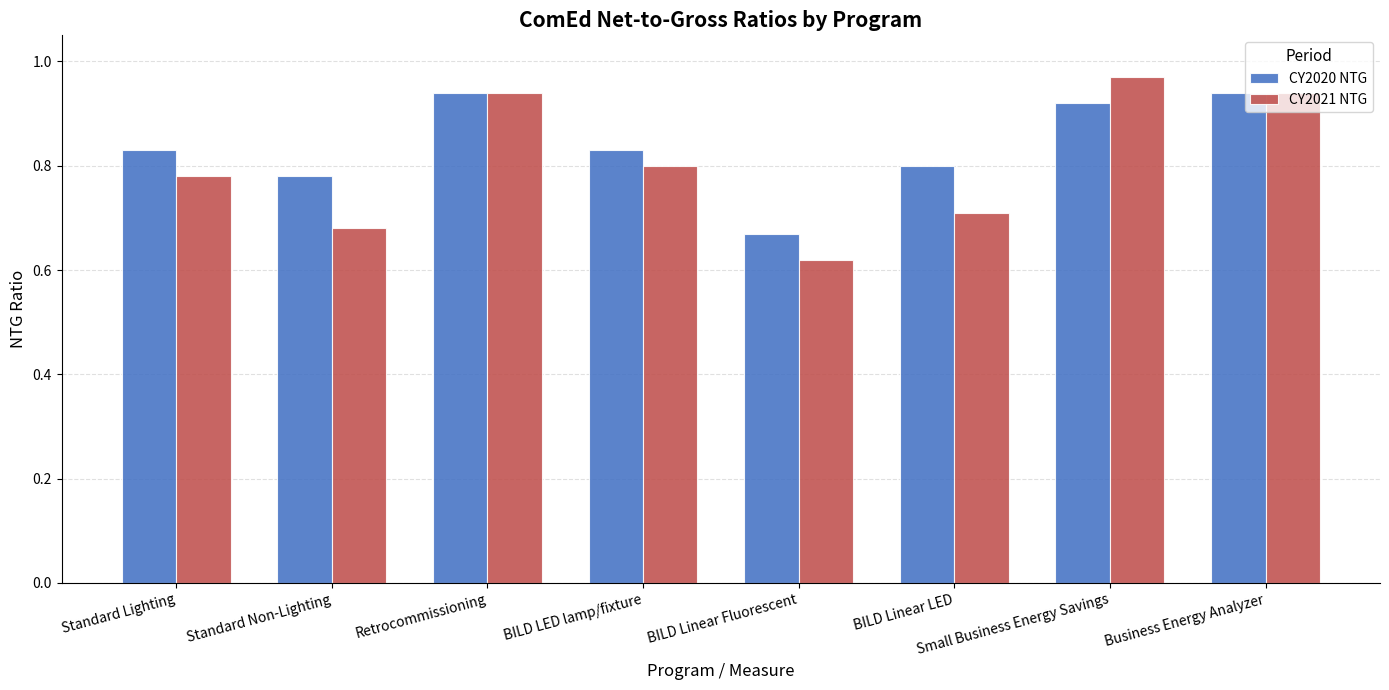

What position from the left is Retrocommissioning?

3